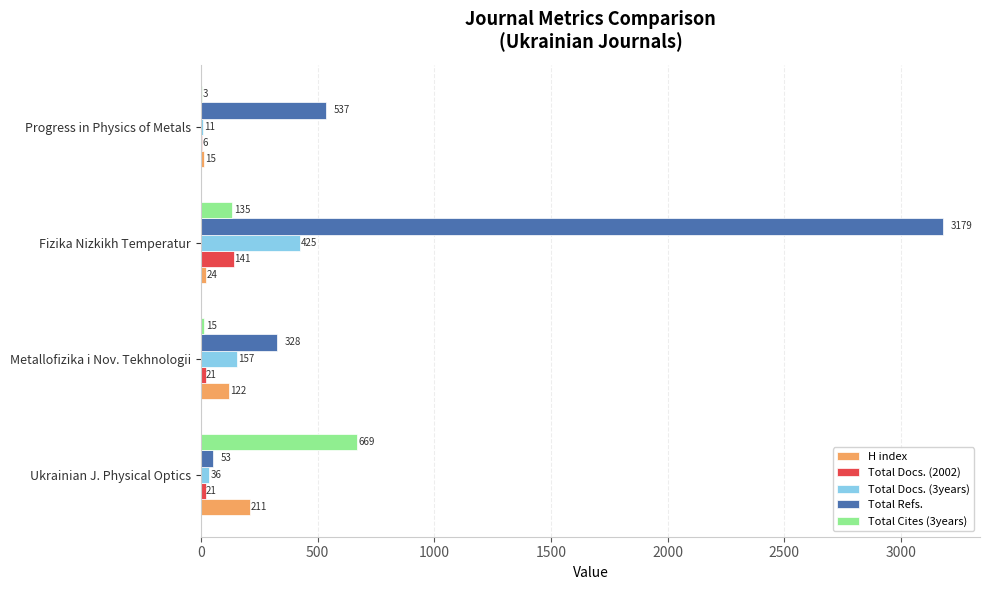

What is the maximum value for Total Cites (3years)?

669